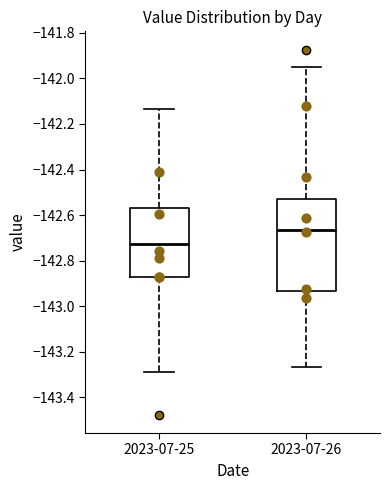

Which box is the tallest, from its lower edge to its upper edge?

2023-07-26